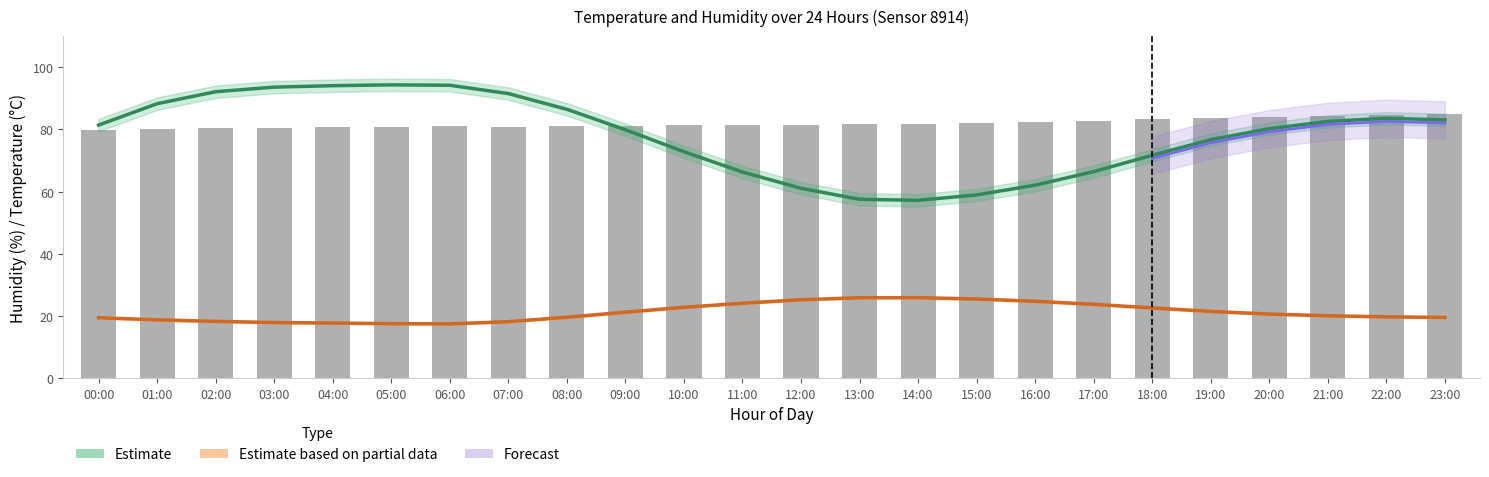

Between 01:00 and 03:00, which series saw the biggest shift?

humidity